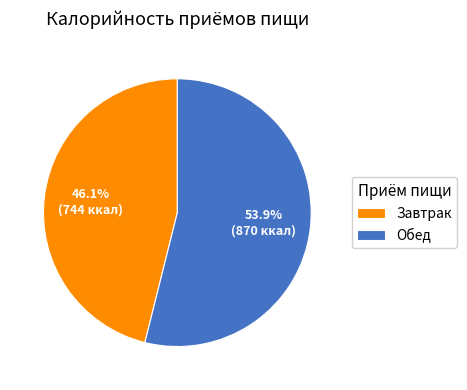

Between Обед and Завтрак, which is larger?

Обед